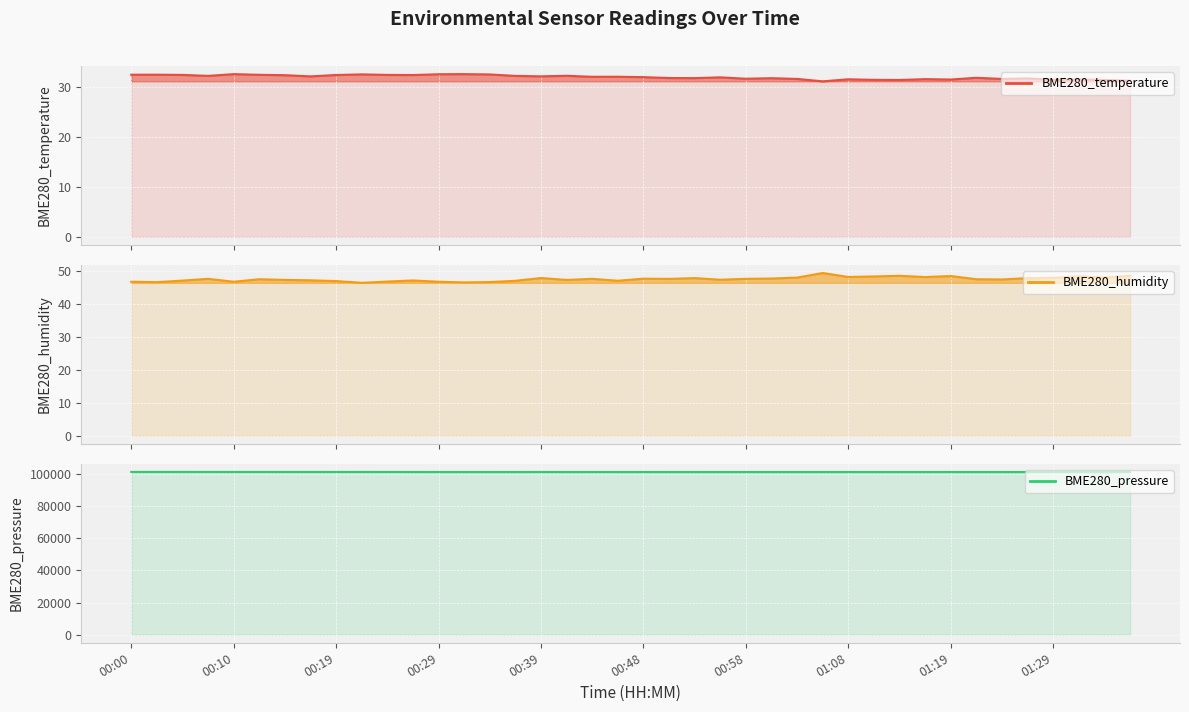

True or false: BME280_pressure (line) and BME280_humidity (line) intersect in this chart.

False